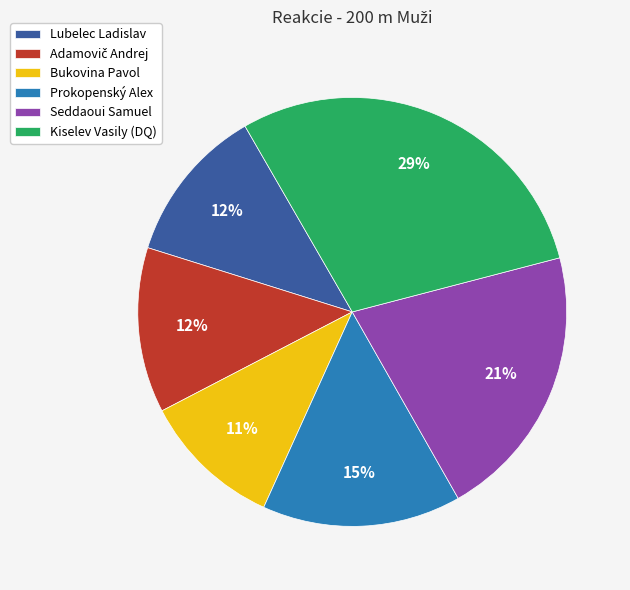

How many segments does this pie chart have?

6